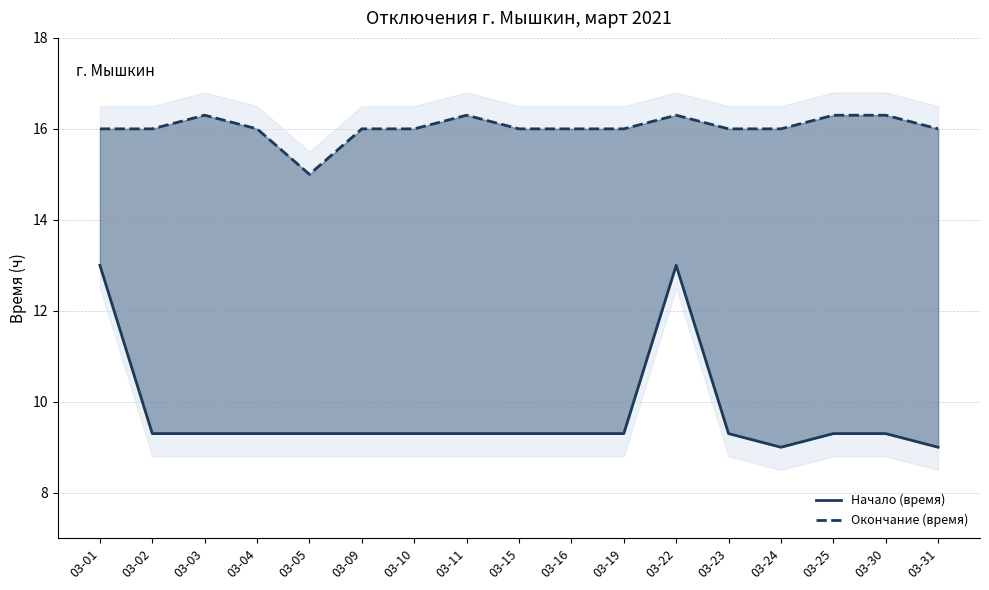

Which category has the lowest value across all series?

03-24